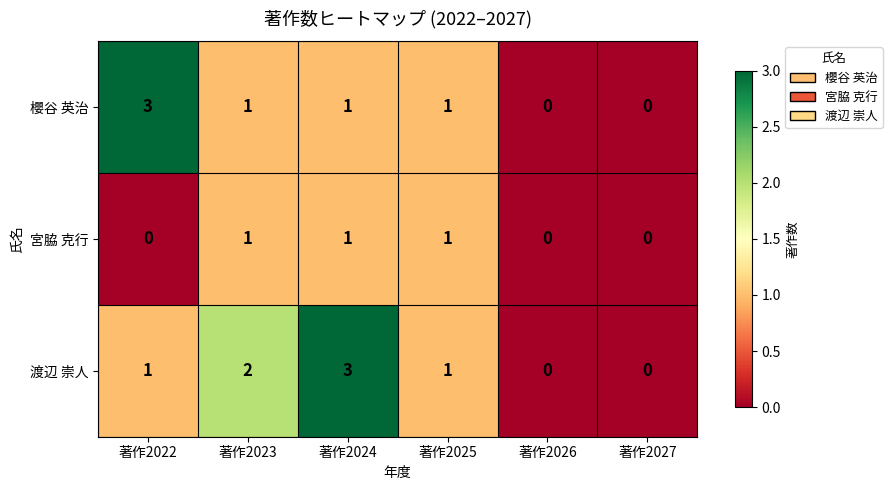

At which category is the sum across all series the highest?

著作2024